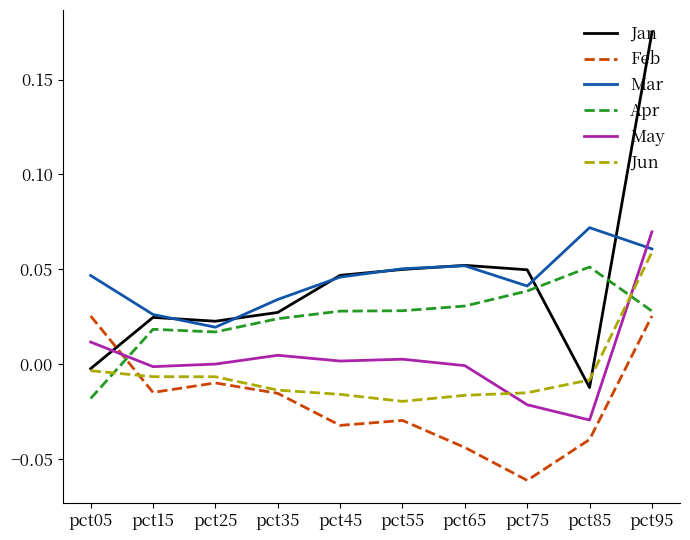

Which series changed the most between pct25 and pct55?

Mar